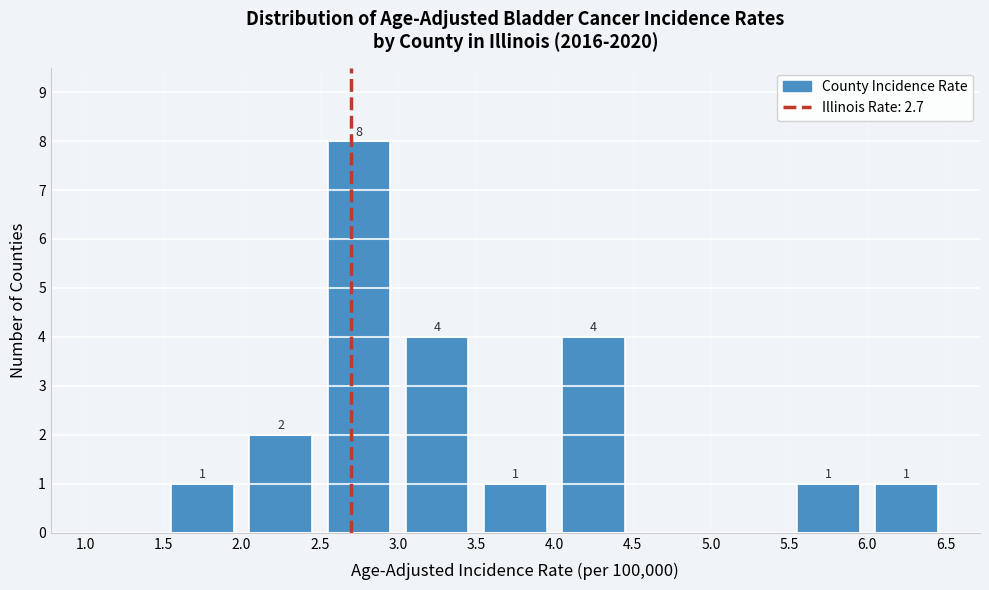

Which range on the x-axis has the tallest bar?

2.5 to 3.0